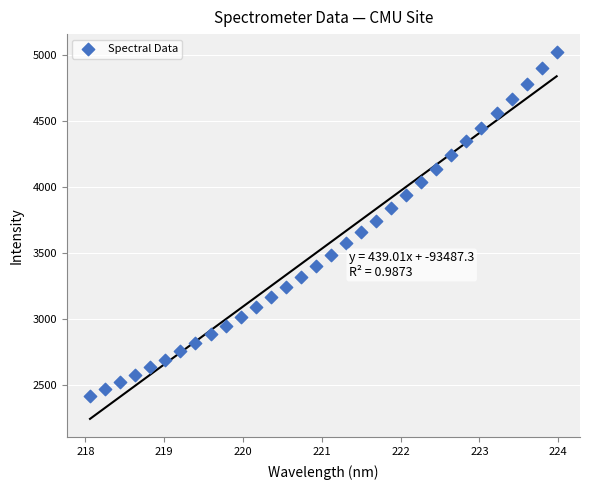

What is the range of X values (max minus min)?

5.9